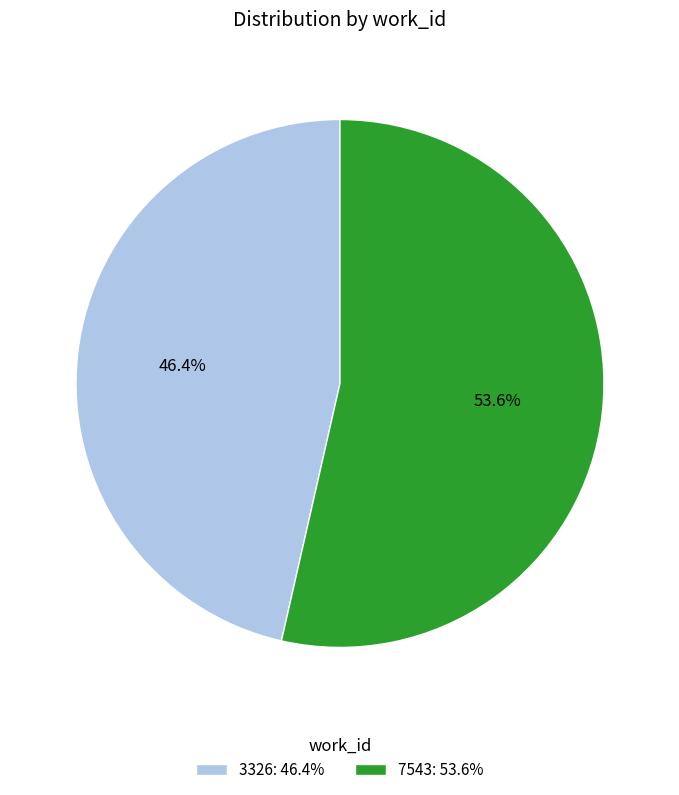

What percentage is NOT represented by 3326?

53.6%